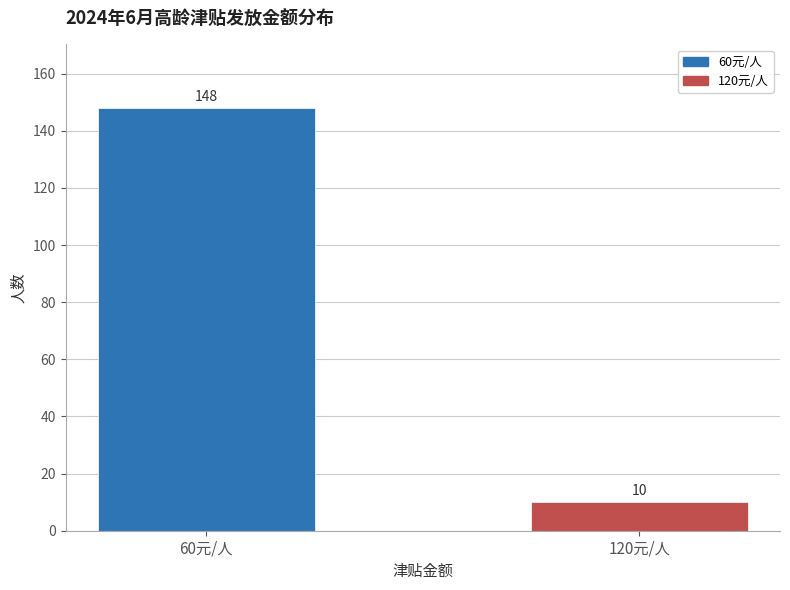

Reading left to right, transcribe all the data shown in this chart.

60元/人=148	120元/人=10